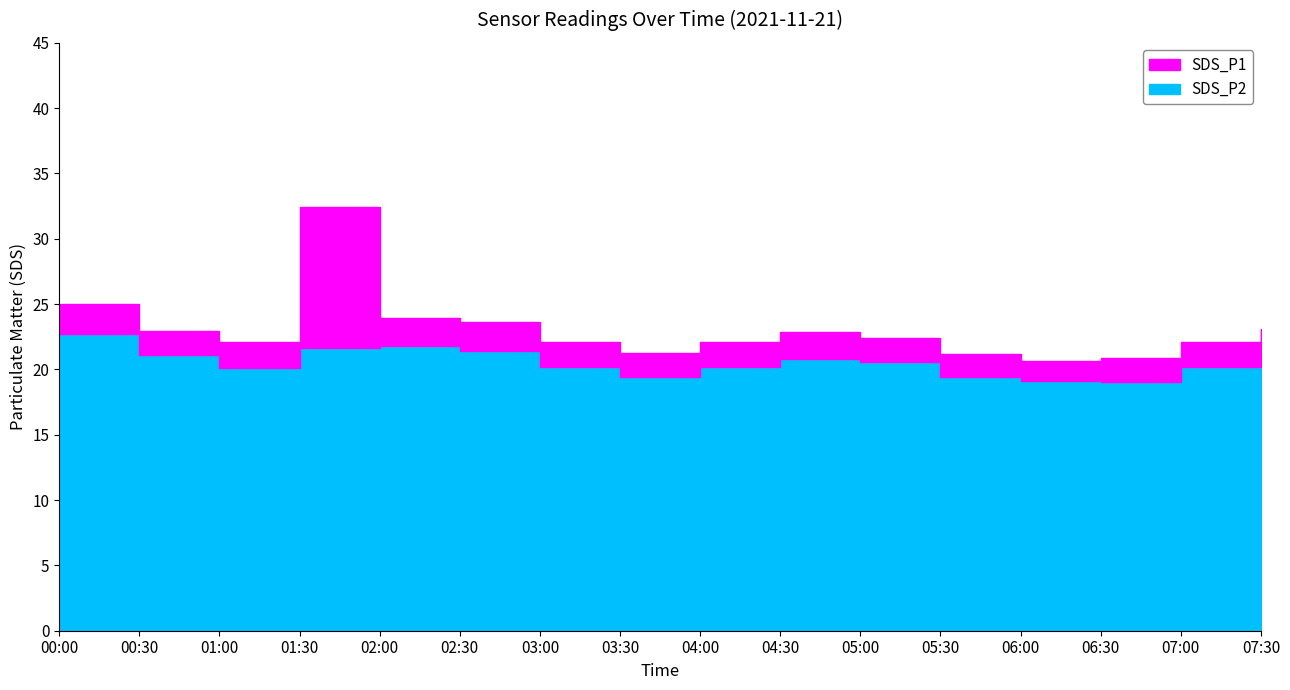

In SDS_P1, how many points are lower than both neighbors (excluding endpoints)?

3